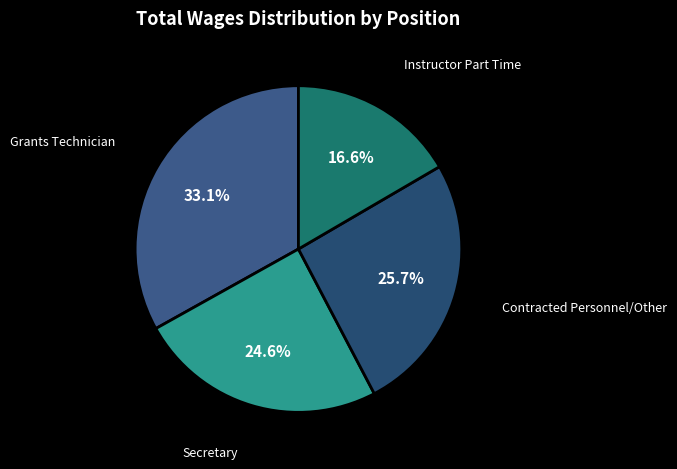

How many segments does this pie chart have?

4